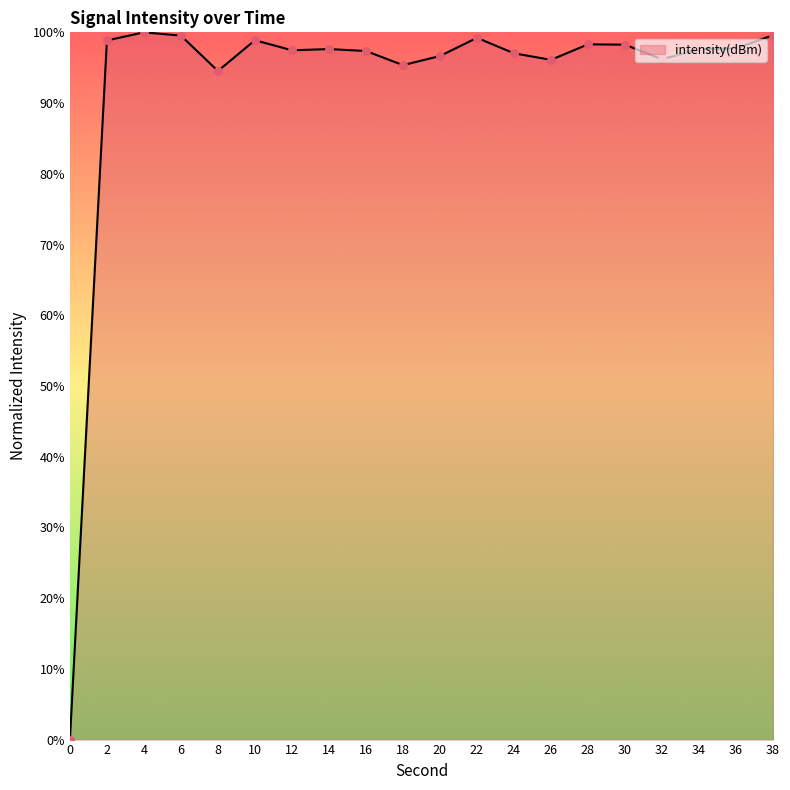

What is the change in value from 0 to 32?

+96.2